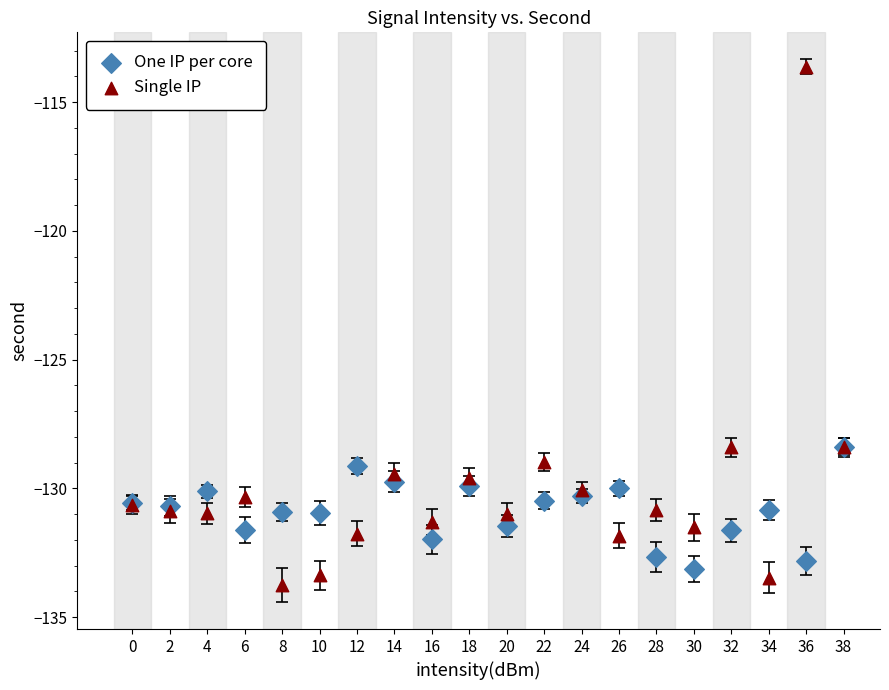

Which series has the largest Y range (max minus min)?

Single IP